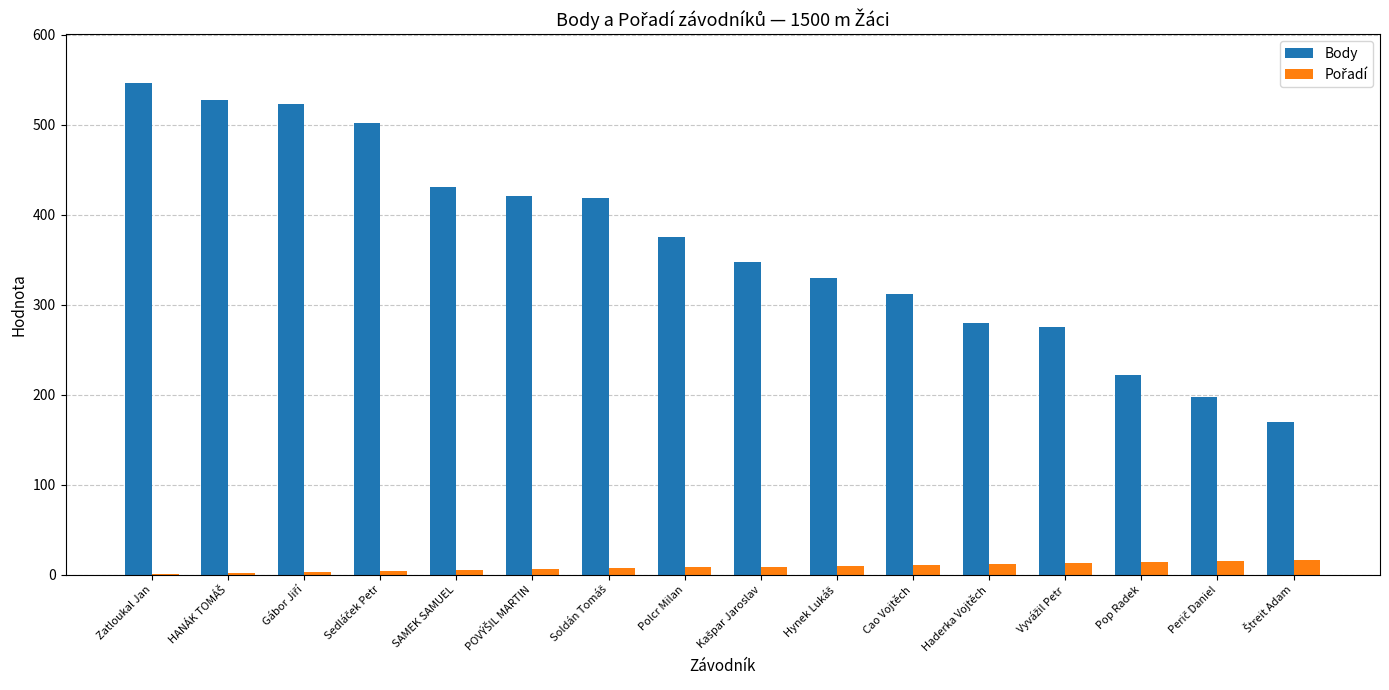

Which series has the largest total across all categories?

Body